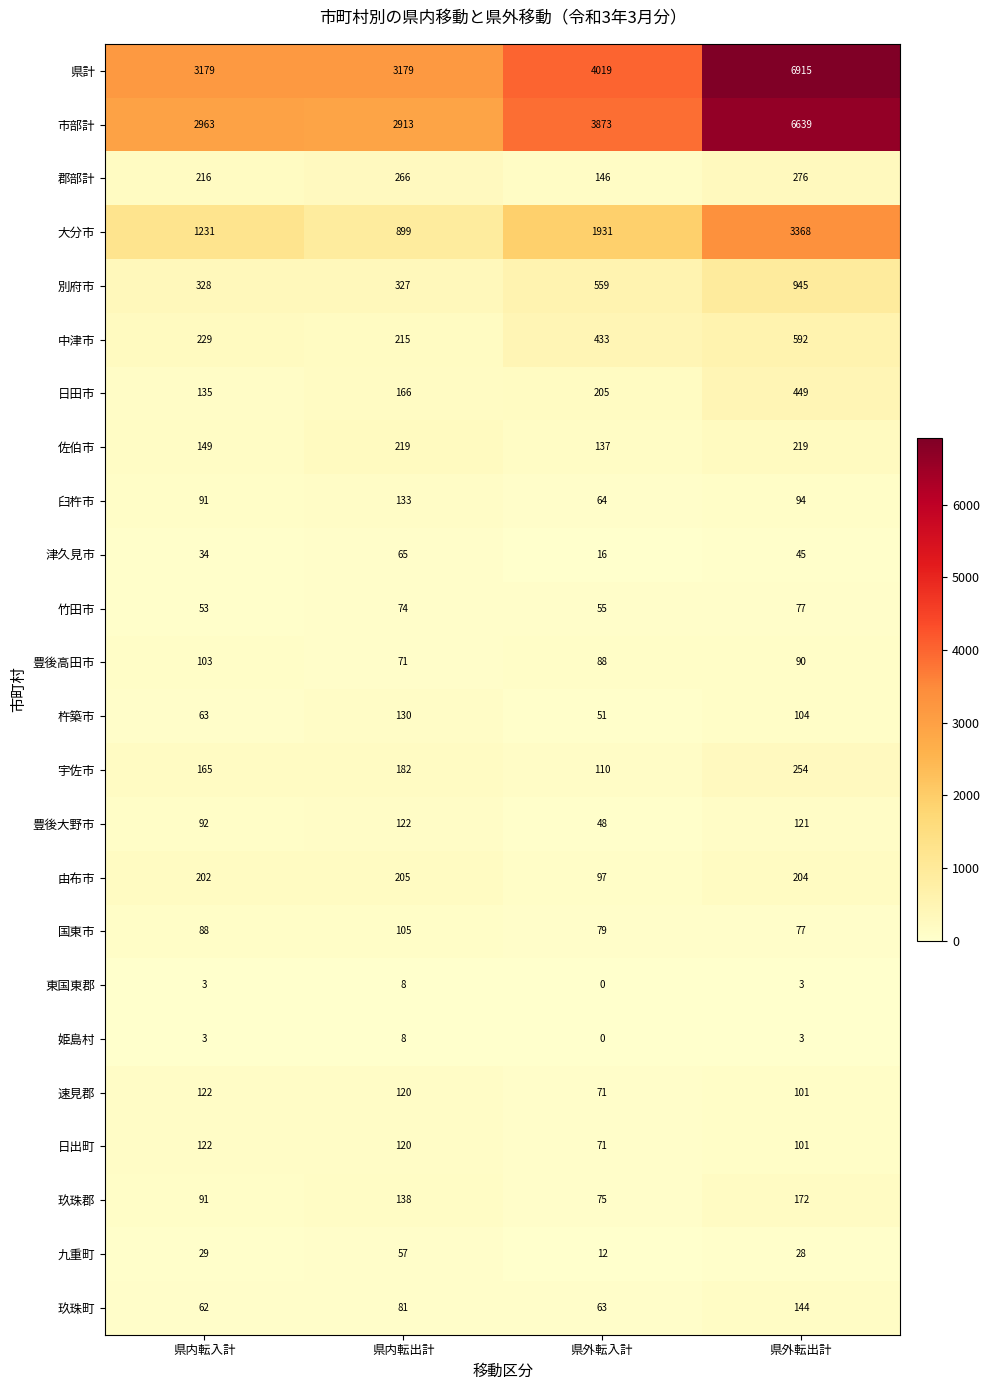

Read the 中津市 value at 県内転入計.

229